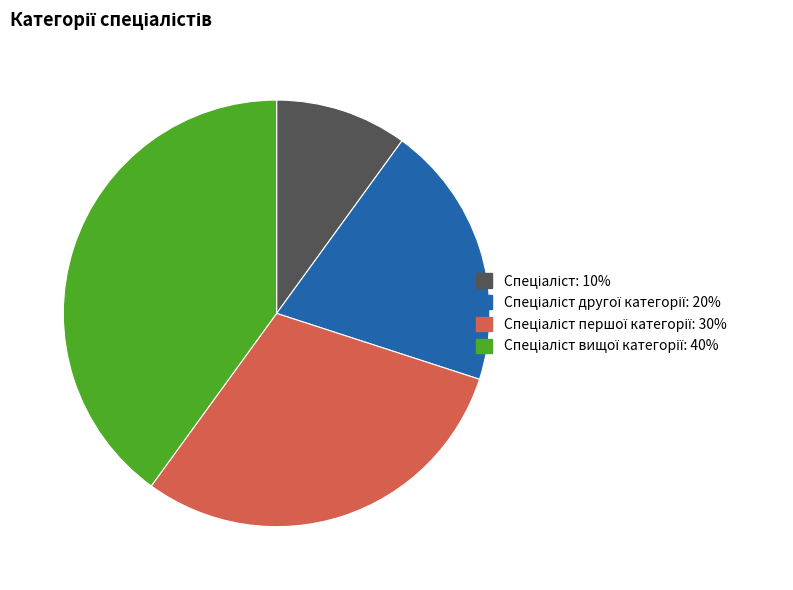

Is there a majority slice in this chart?

No